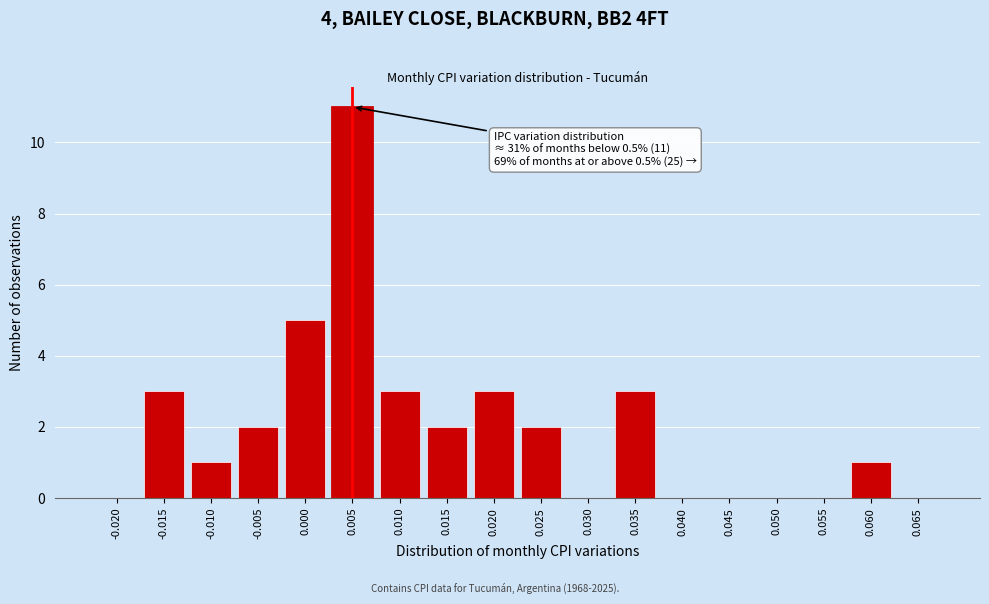

Reading left to right, transcribe all the data shown in this chart.

-0.020=0	-0.015=3	-0.010=1	-0.005=2	0.000=5	0.005=11	0.010=3	0.015=2	0.020=3	0.025=2	0.030=0	0.035=3	0.040=0	0.045=0	0.050=0	0.055=0	0.060=1	0.065=0